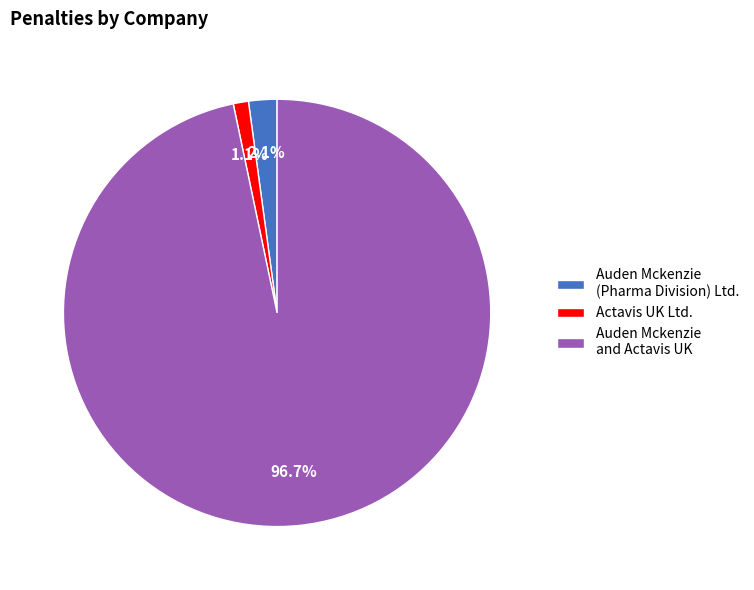

To the nearest percent, what is the combined percentage of Auden Mckenzie (Pharma Division) Ltd. and Auden Mckenzie and Actavis UK?

99%